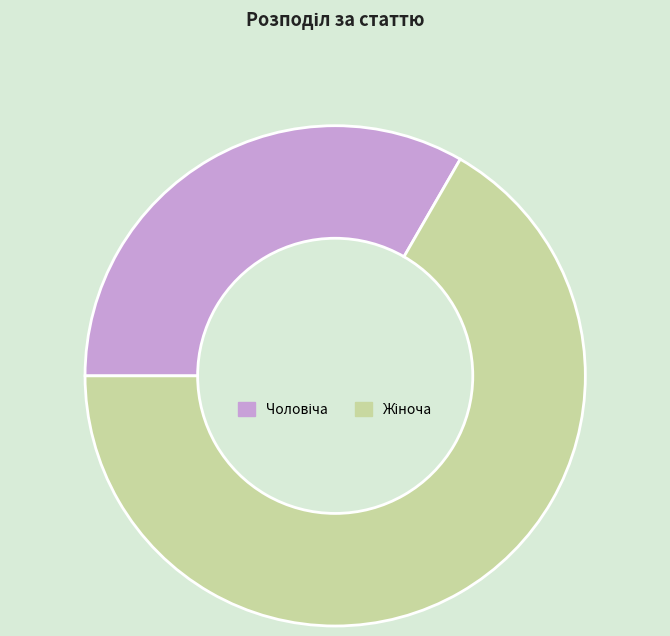

Does any single category account for the majority?

Yes